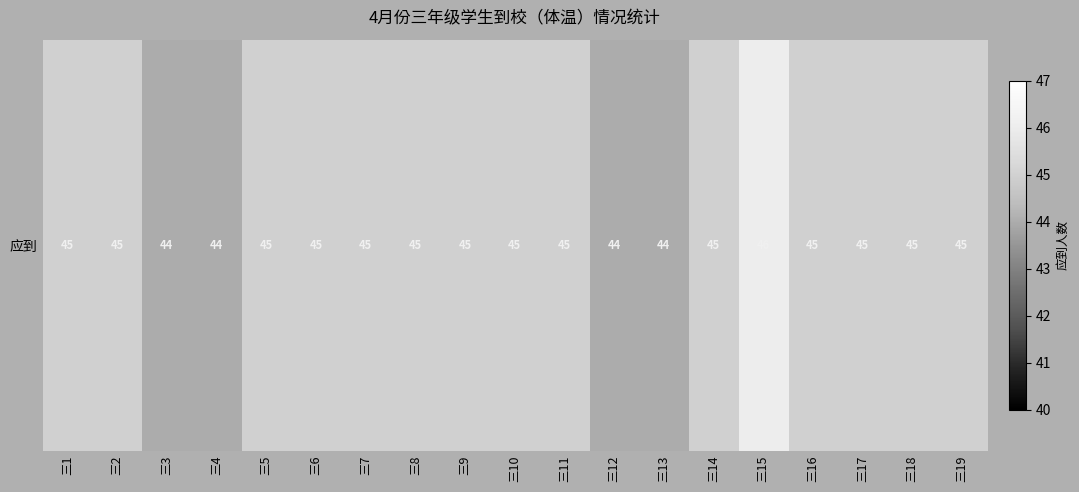

List the labels in order of value, smallest first.

三3, 三4, 三12, 三13, 三1, 三2, 三5, 三6, 三7, 三8, 三9, 三10, 三11, 三14, 三16, 三17, 三18, 三19, 三15